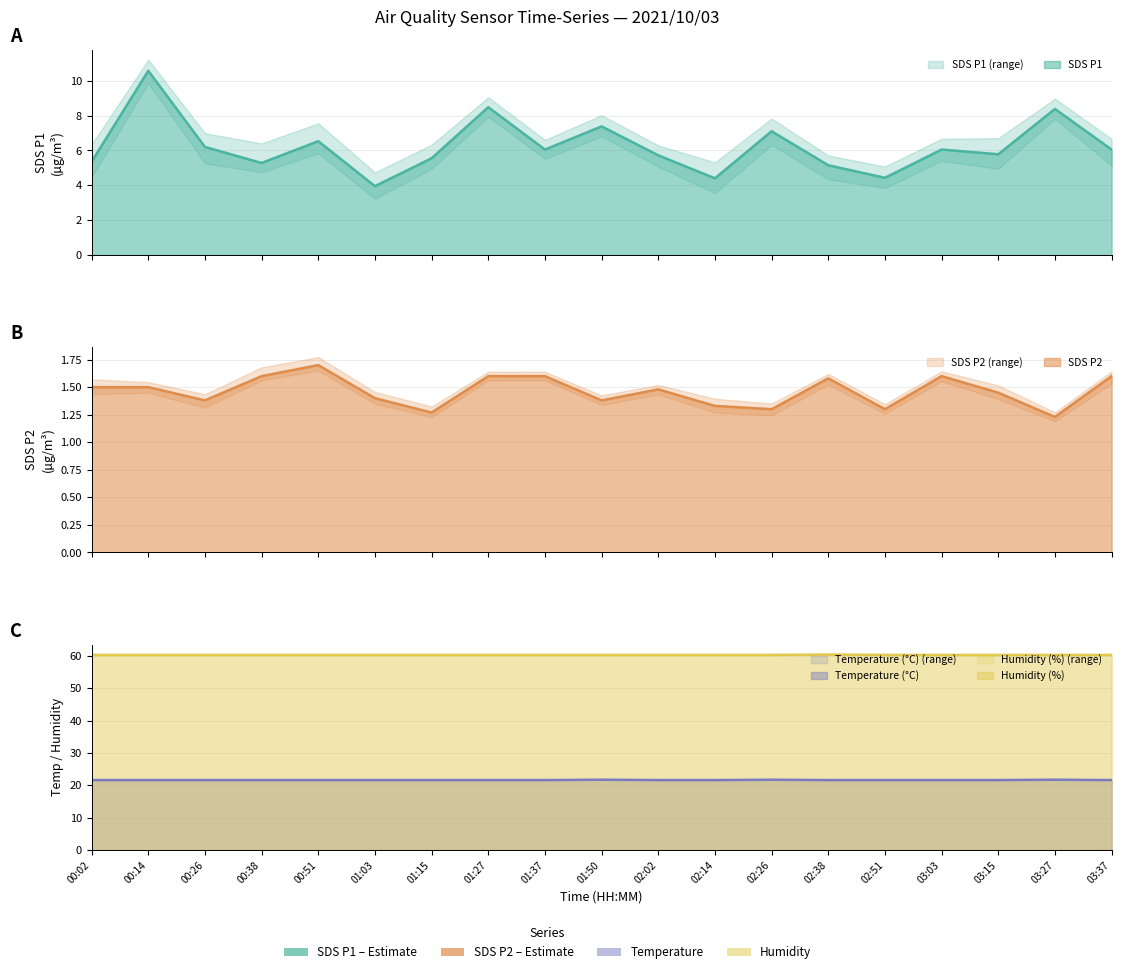

Does the chart display data point markers on the line(s)?

No